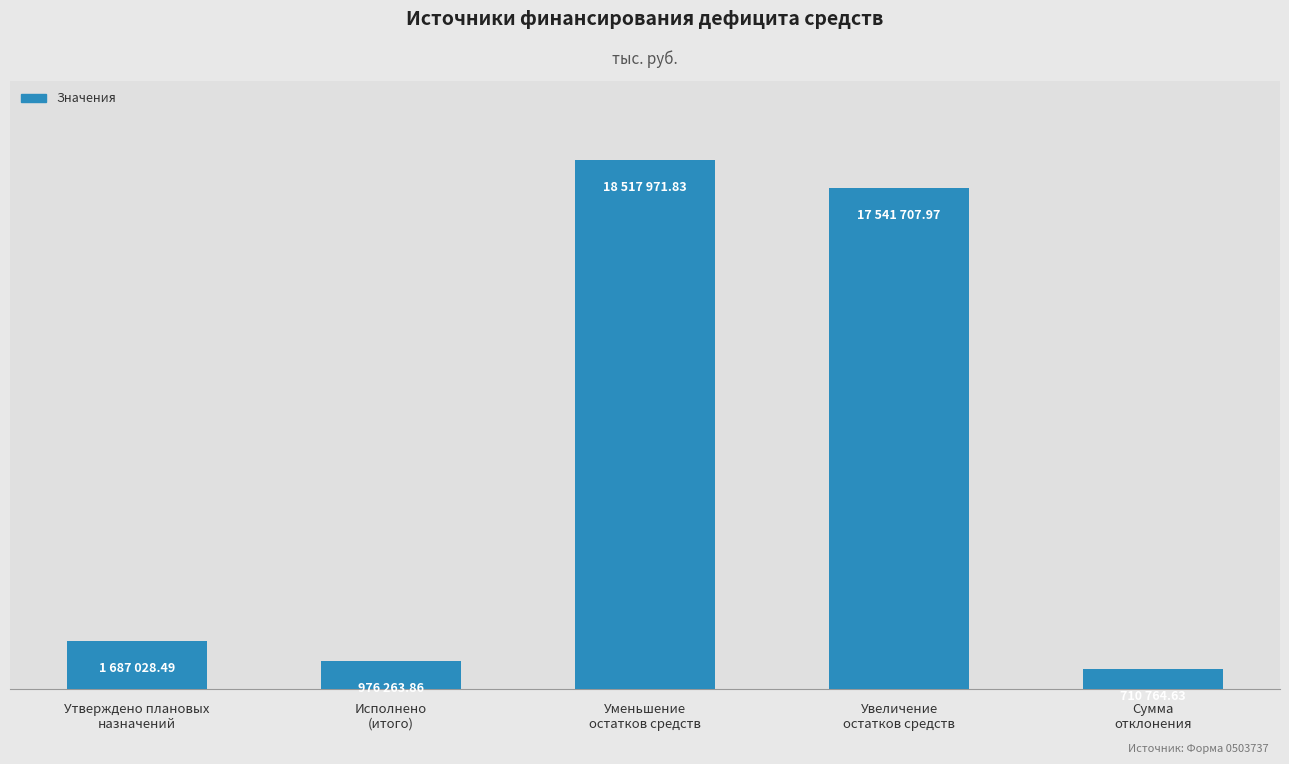

What position from the right is Сумма
отклонения?

1